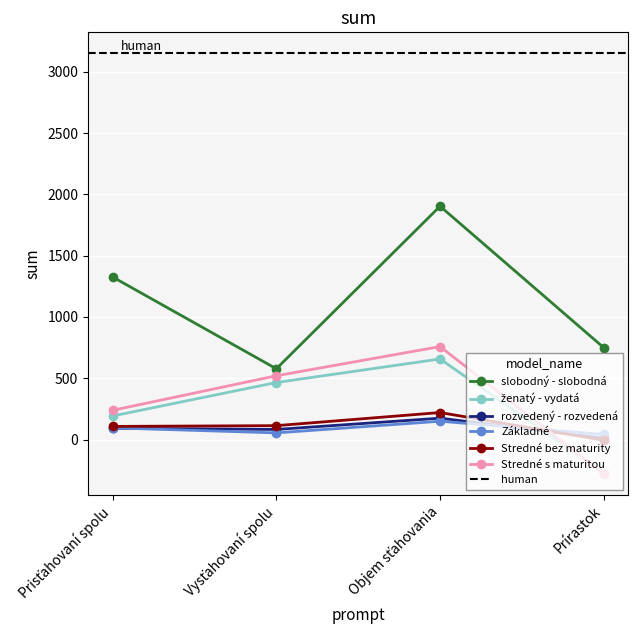

True or false: Základné and slobodný - slobodná intersect in this chart.

False